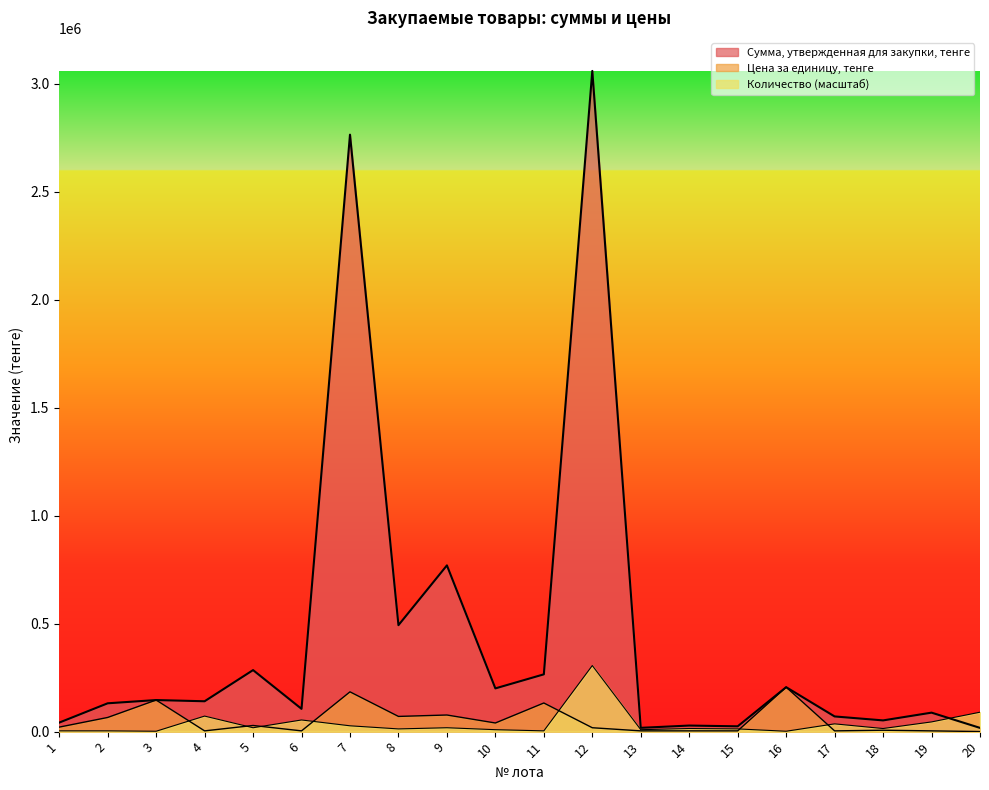

What is the sum of all Цена за единицу, тенге values?

1021093